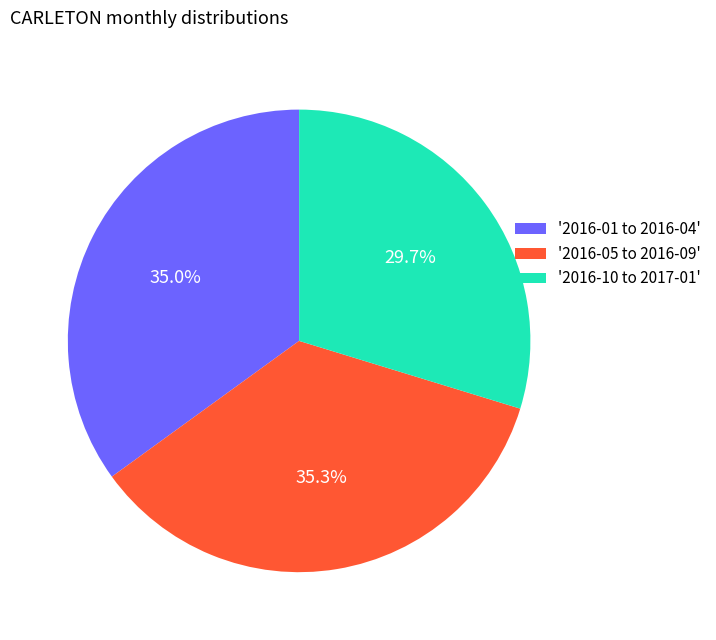

Which category has the smallest portion of the pie?

'2016-10 to 2017-01'